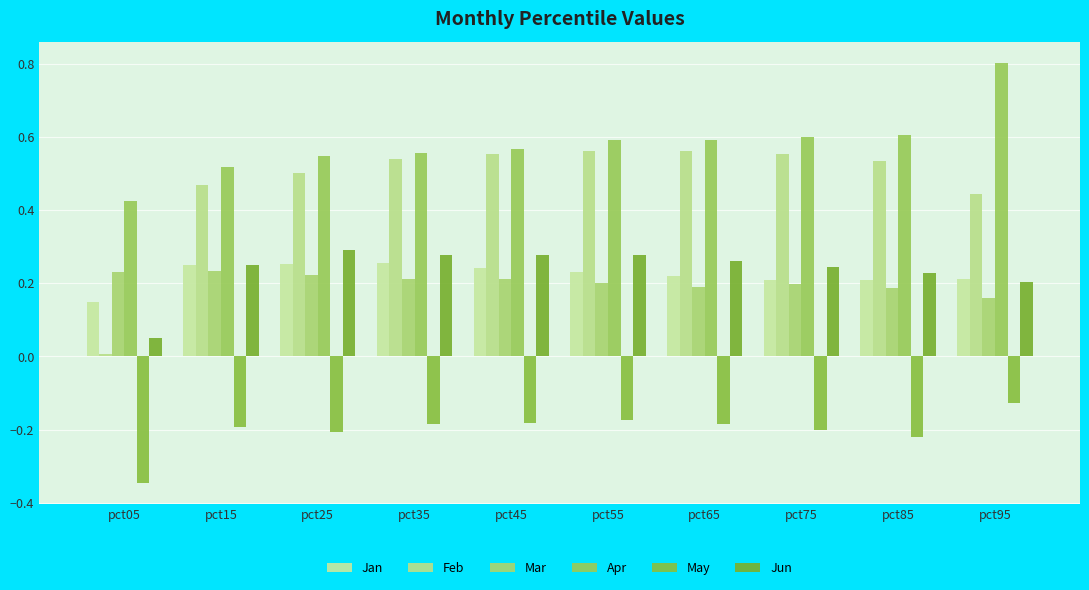

What are all the series names shown in the legend?

Jan, Feb, Mar, Apr, May, Jun